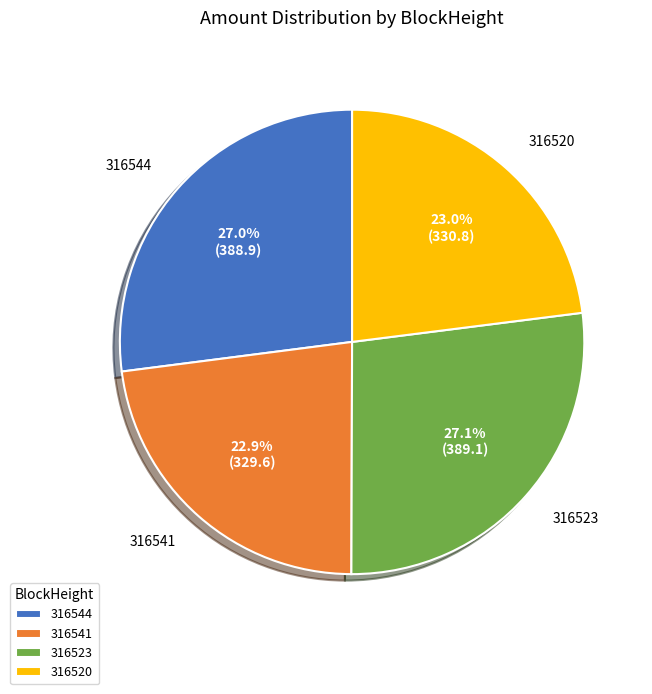

What percentage is NOT represented by 316541?

77.1%